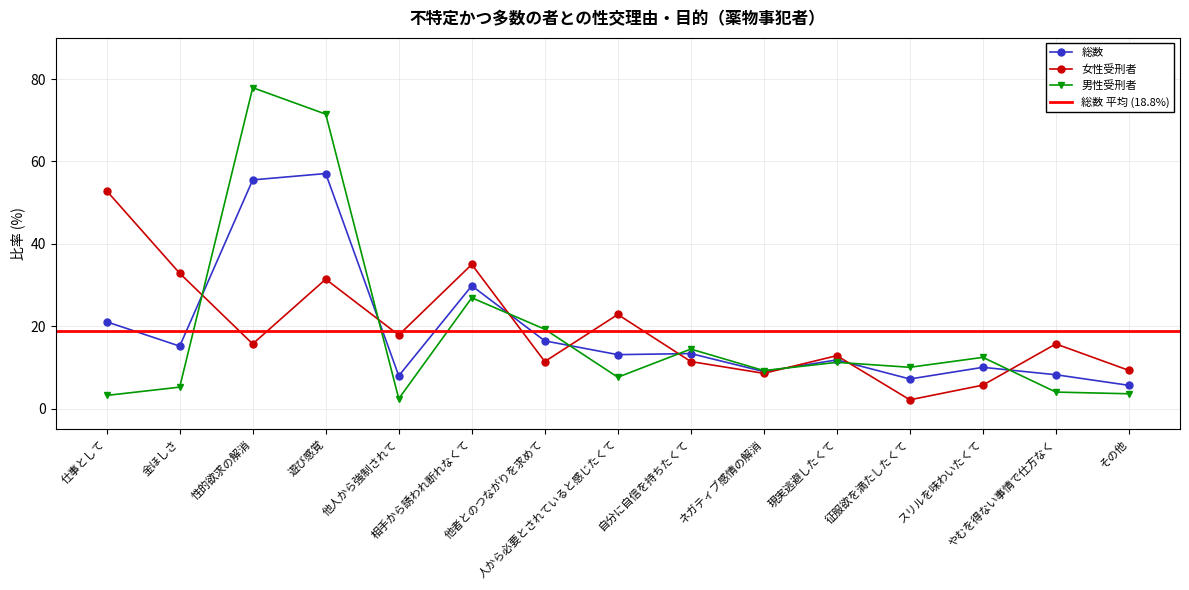

Which series has the largest total across all categories?

女性受刑者